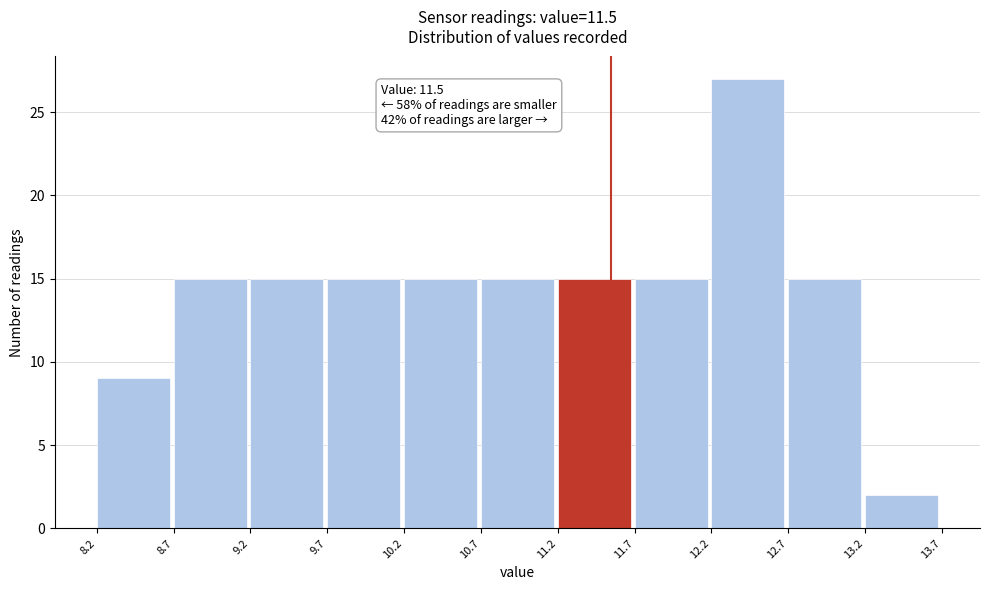

Which range on the x-axis has the tallest bar?

12.2 to 12.7